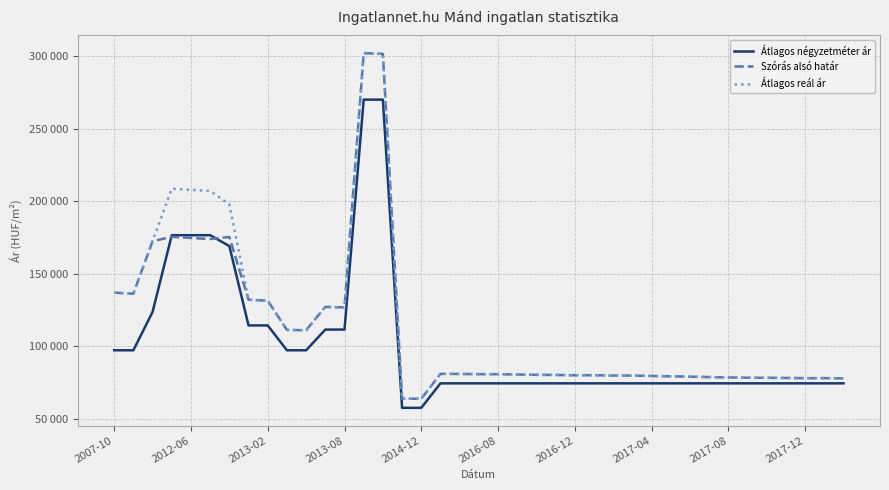

What are all the series names shown in the legend?

Átlagos négyzetméter ár, Szórás alsó határ, Átlagos reál ár